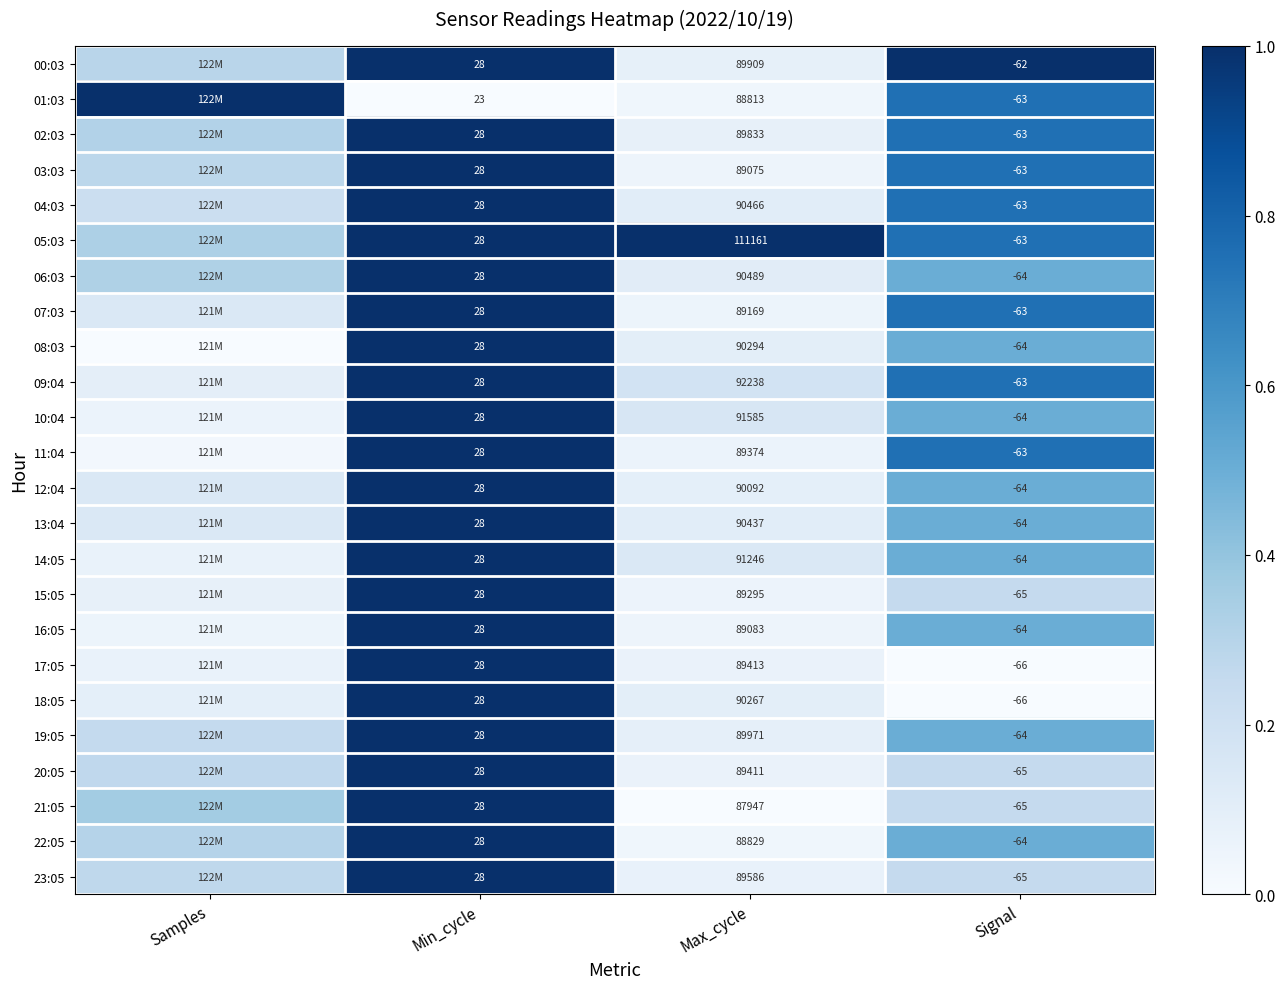

Is it true that 23:05 equals 0.4 at Samples?

False